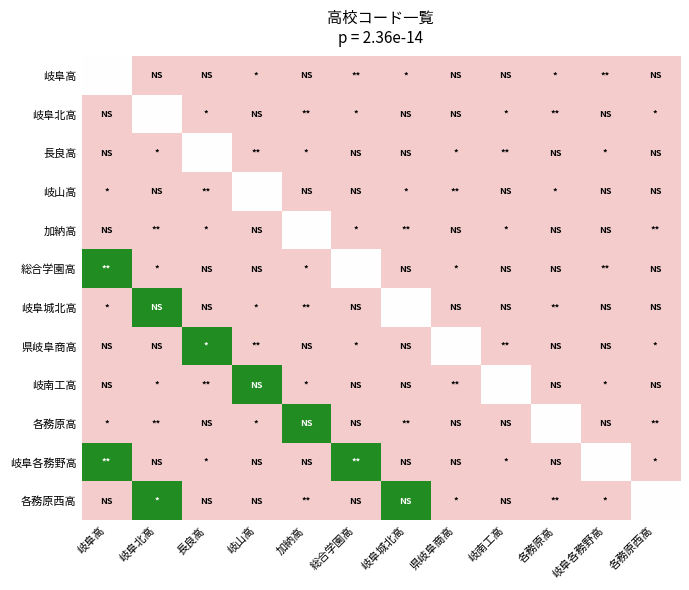

Which series has the largest range (max minus min)?

総合学園高